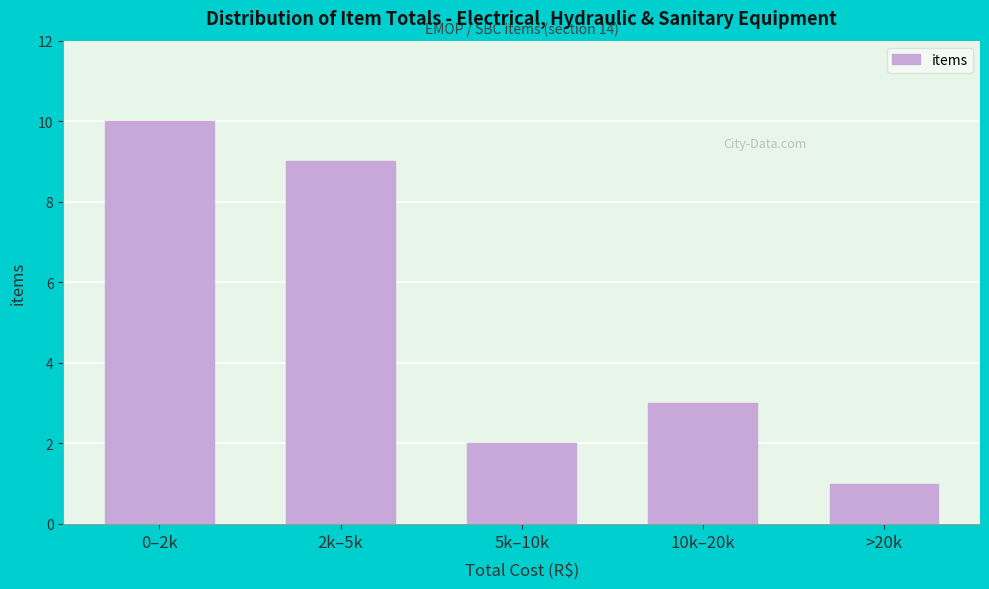

Reading left to right, extract all data points from this chart.

0–2k=10	2k–5k=9	5k–10k=2	10k–20k=3	>20k=1